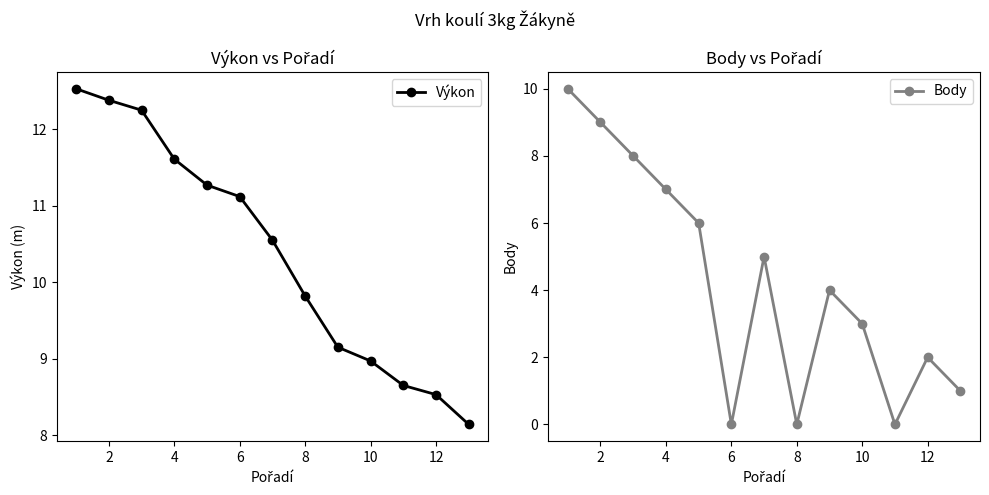

What is the difference between the highest and lowest values at 8?

5.3